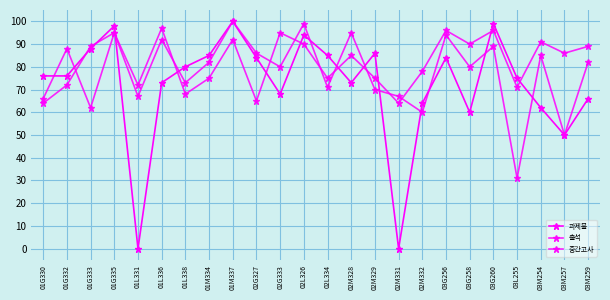

How many lines are shown in the chart?

3